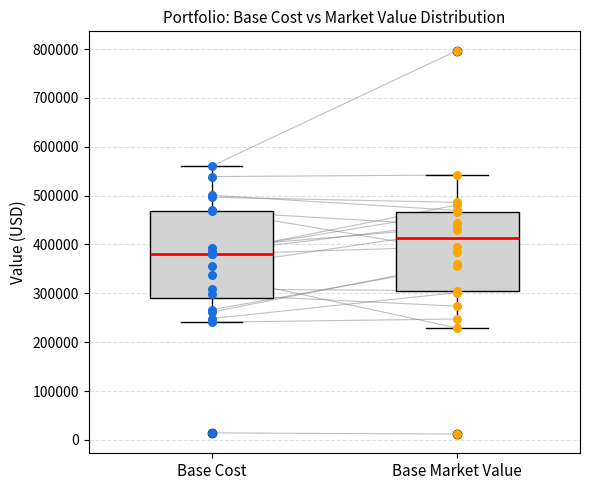

Reading left to right, read every box against the y-axis: the position of its median line, the range the box covers, and the ends of its whiskers. The values are not printed on the chart, so give them approximately, as read against the axis.

Base Cost: median 380000, box 290000 to 470000, whiskers 240000 to 560000
Base Market Value: median 410000, box 300000 to 470000, whiskers 230000 to 540000